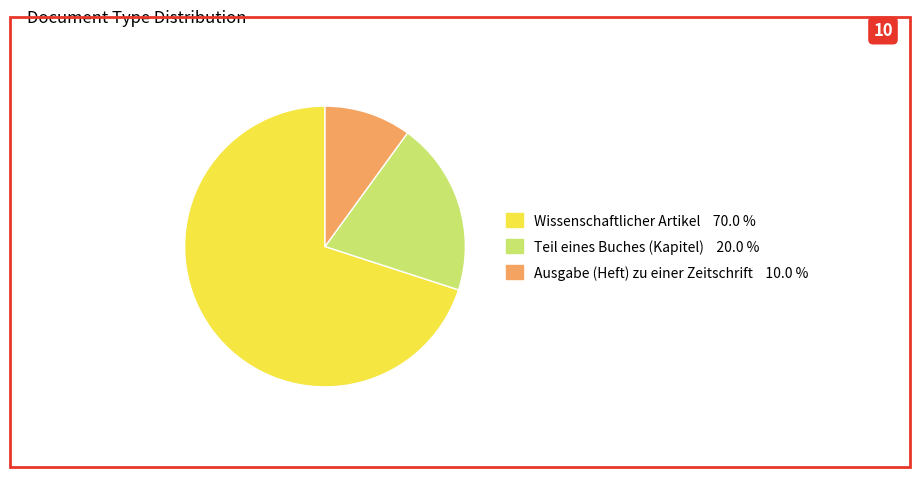

Does any single category account for the majority?

Yes